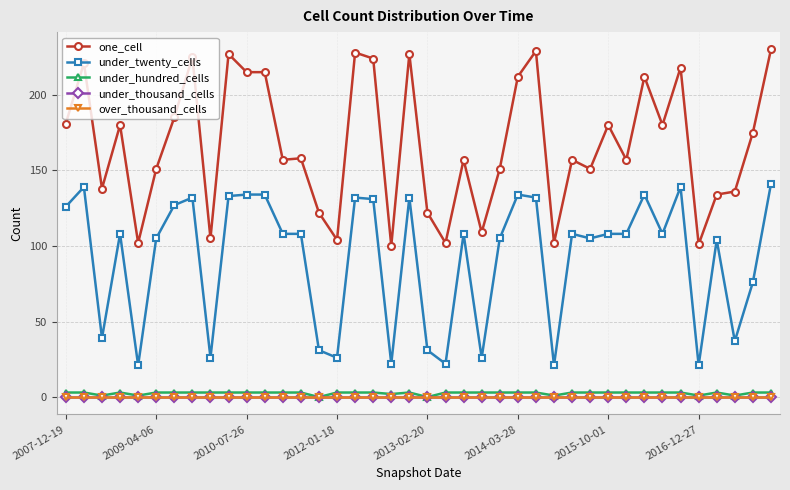

Does the chart have visible grid lines?

Yes